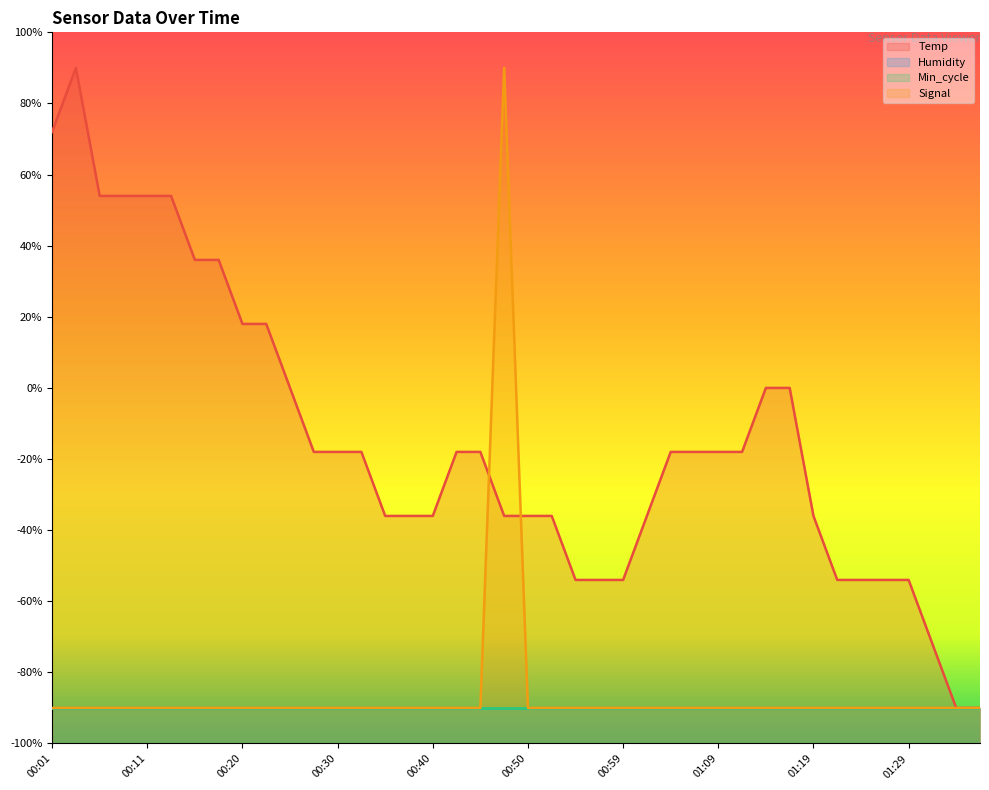

What is the maximum value for Temp?

90.0